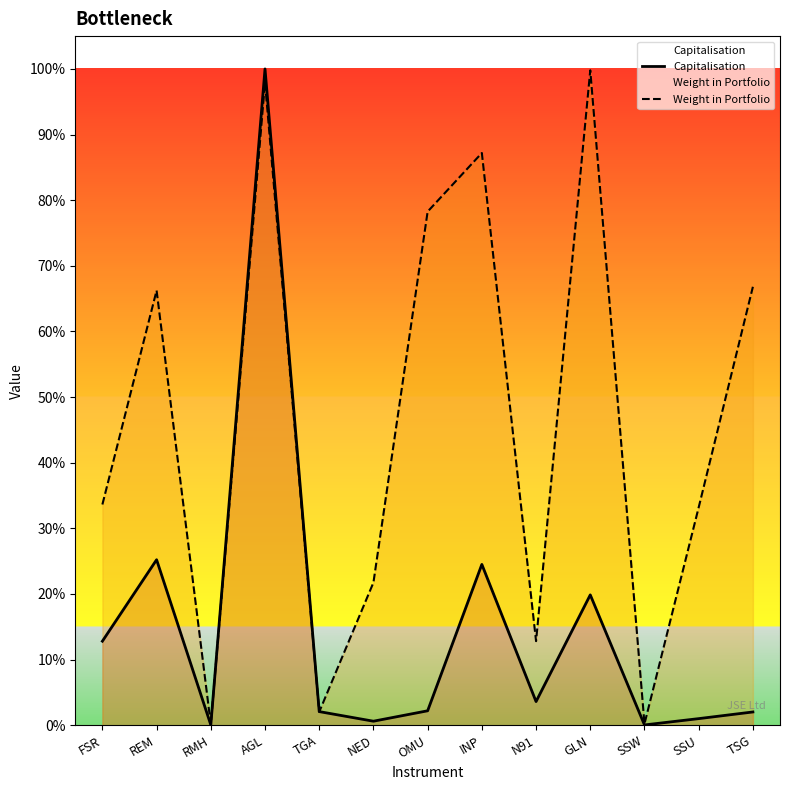

Between which two adjacent categories do Capitalisation and Weight in Portfolio first intersect?

RMH and AGL